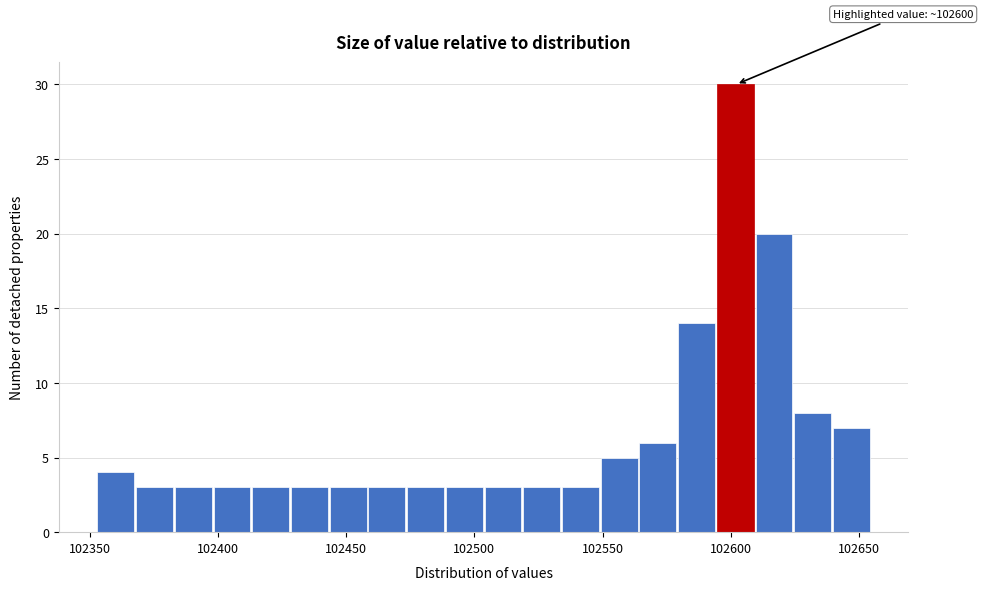

Around what value on the x-axis is the tallest bar? Give the approximate position of its centre, as read against the axis.

102600